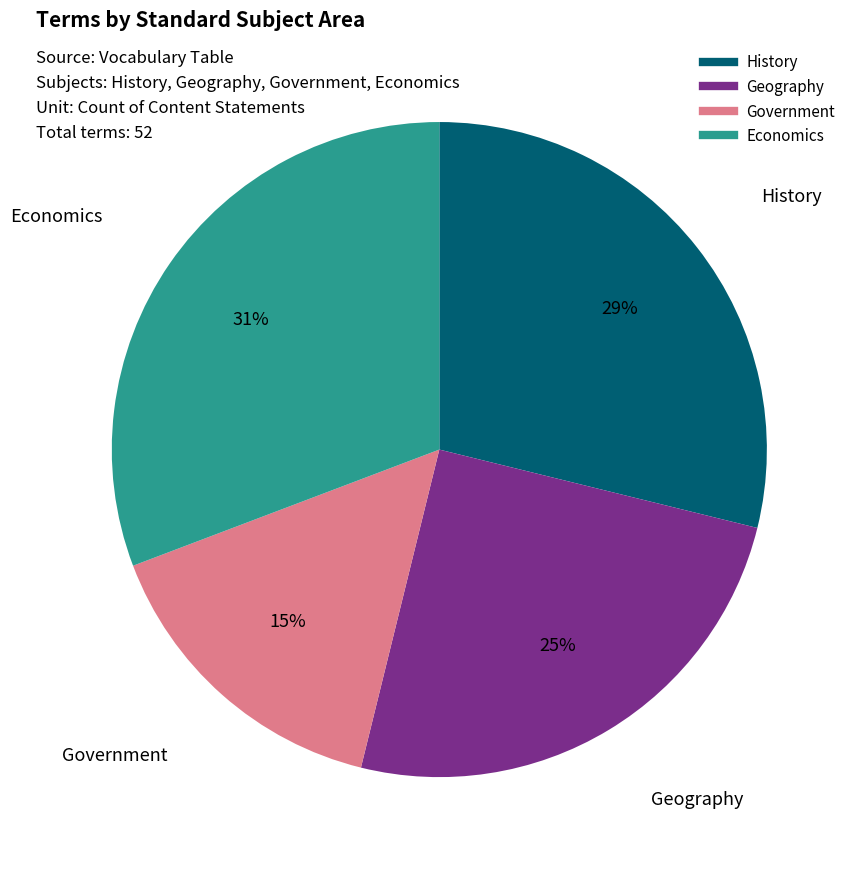

Is there a majority slice in this chart?

No